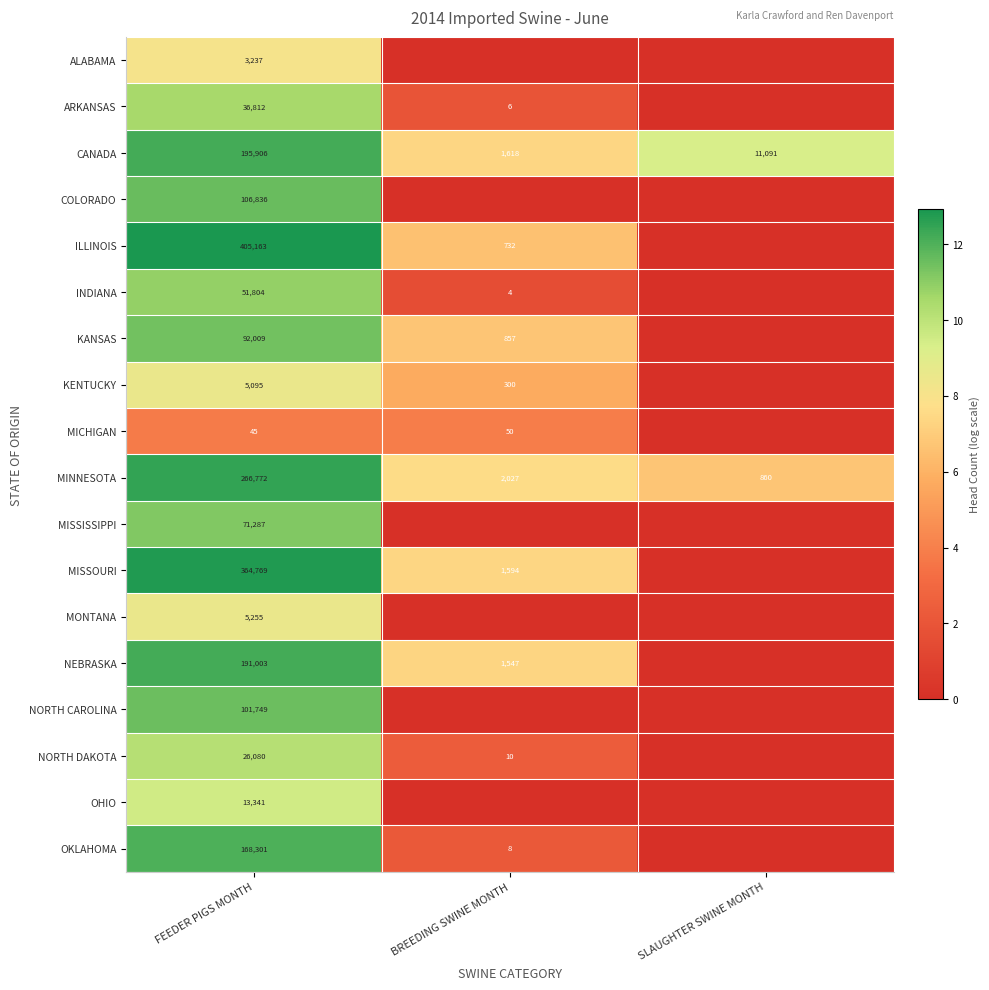

How many data points does each series have?

3